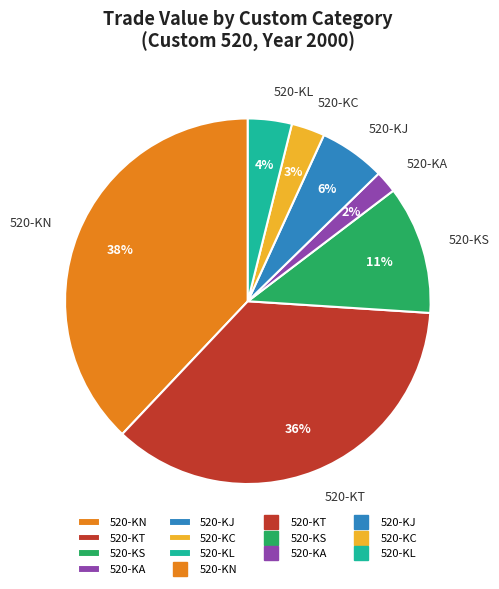

Count the number of slices in the pie.

7